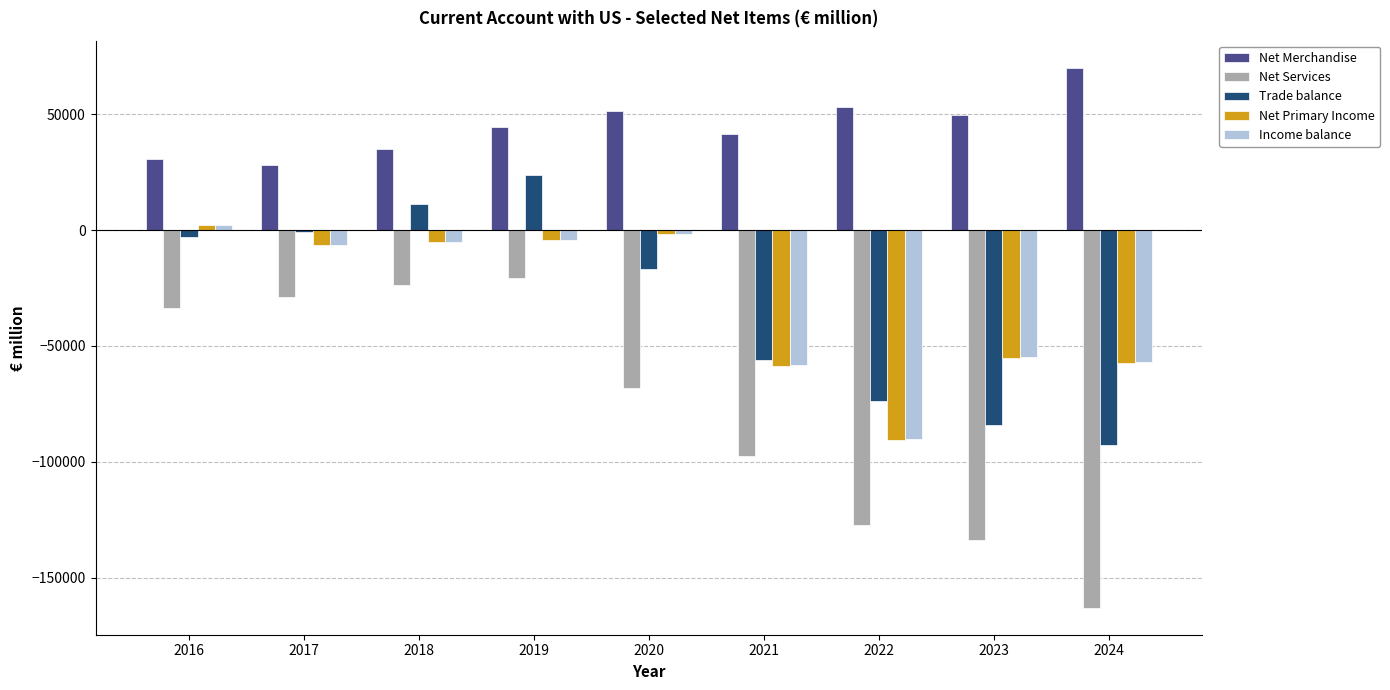

Where does the Income balance series first go above -6210?

2016